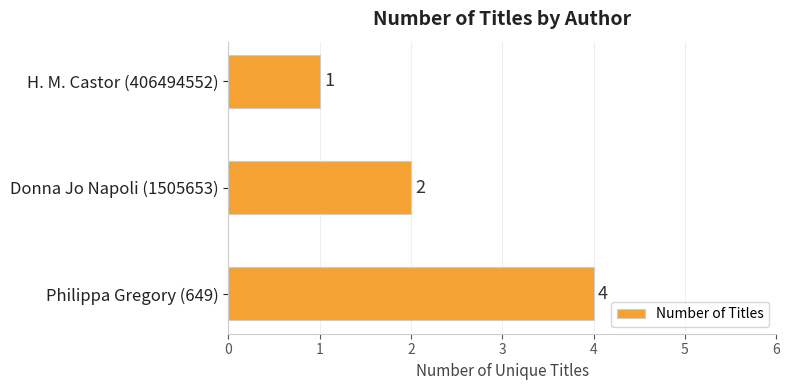

What is the difference between the maximum and minimum values?

3